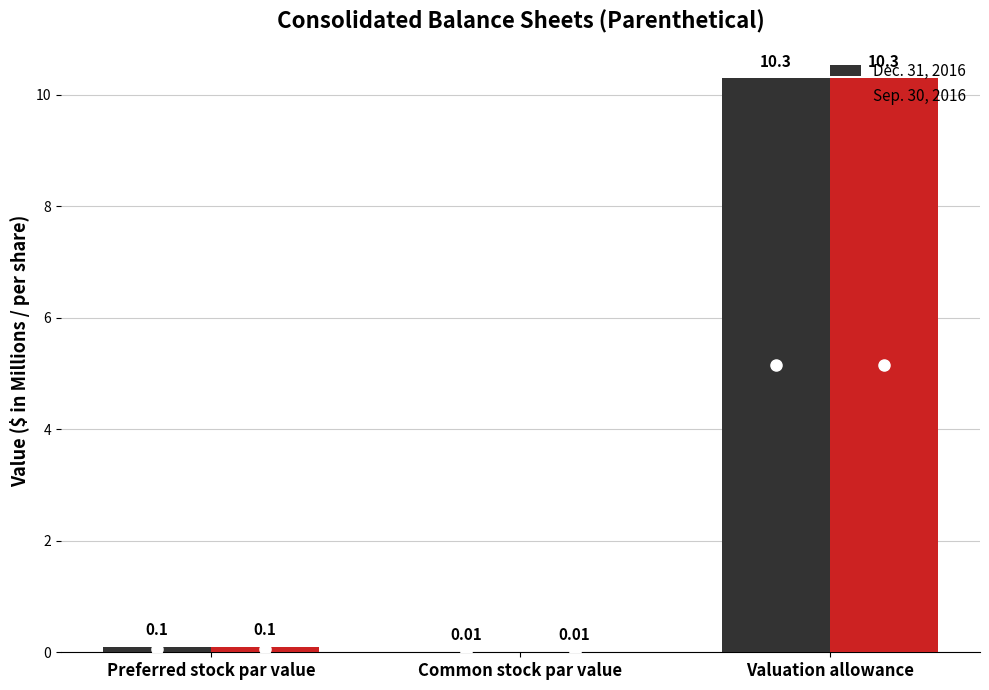

At which label is Dec. 31, 2016 closest to 5?

Preferred stock par value